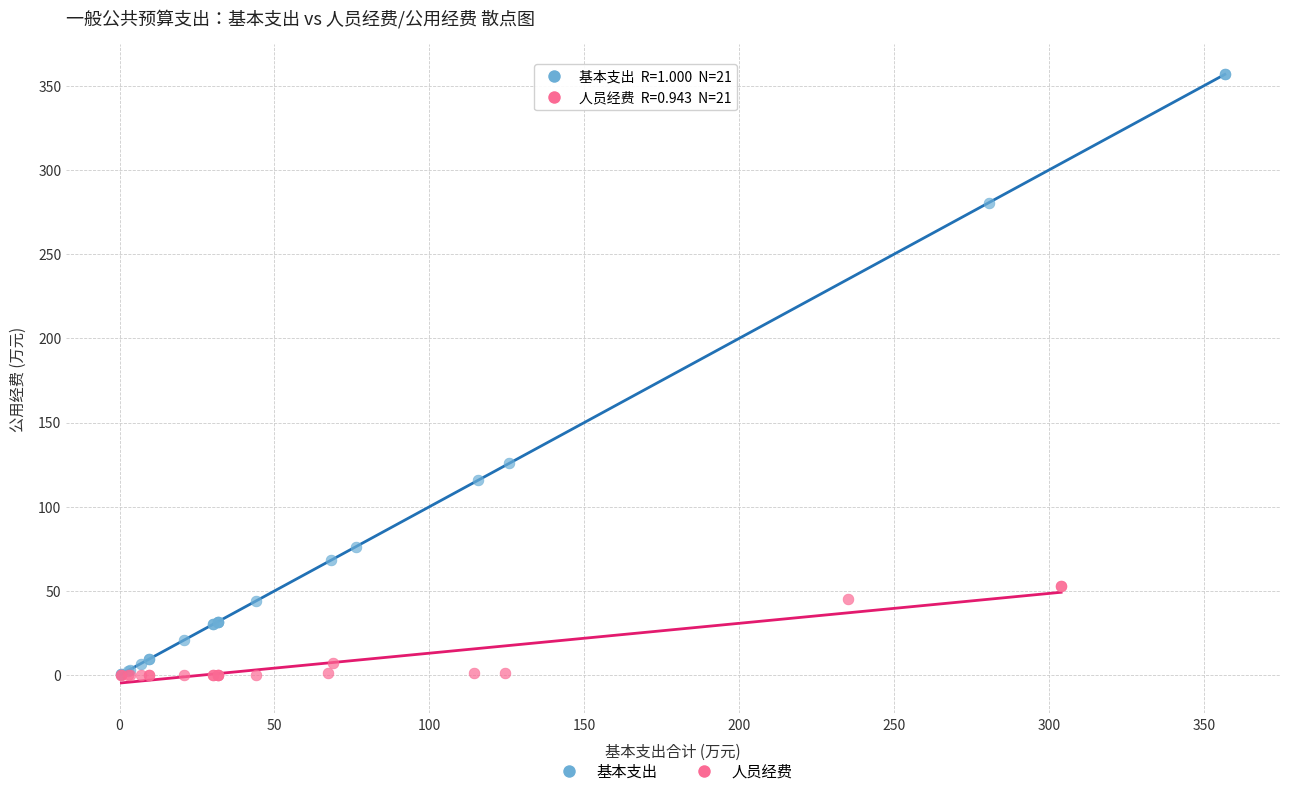

Which series has the largest Y range (max minus min)?

基本支出